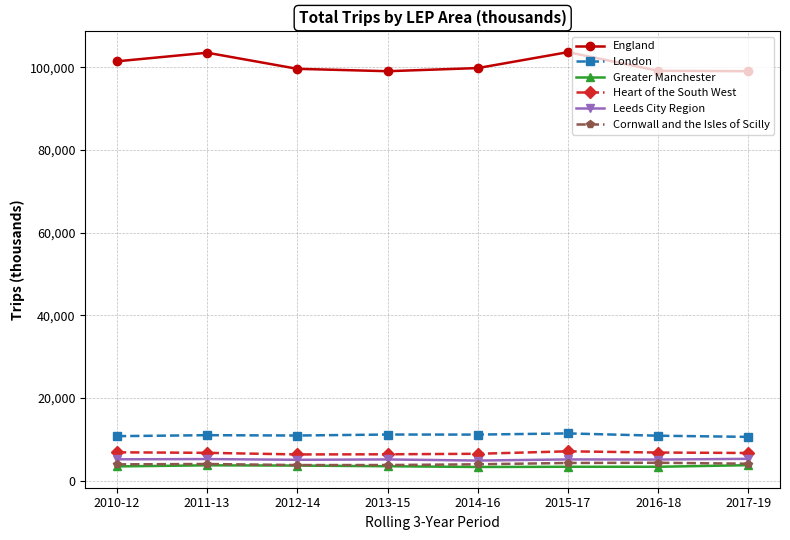

True or false: London has a value of 7455 at 2010-12.

False